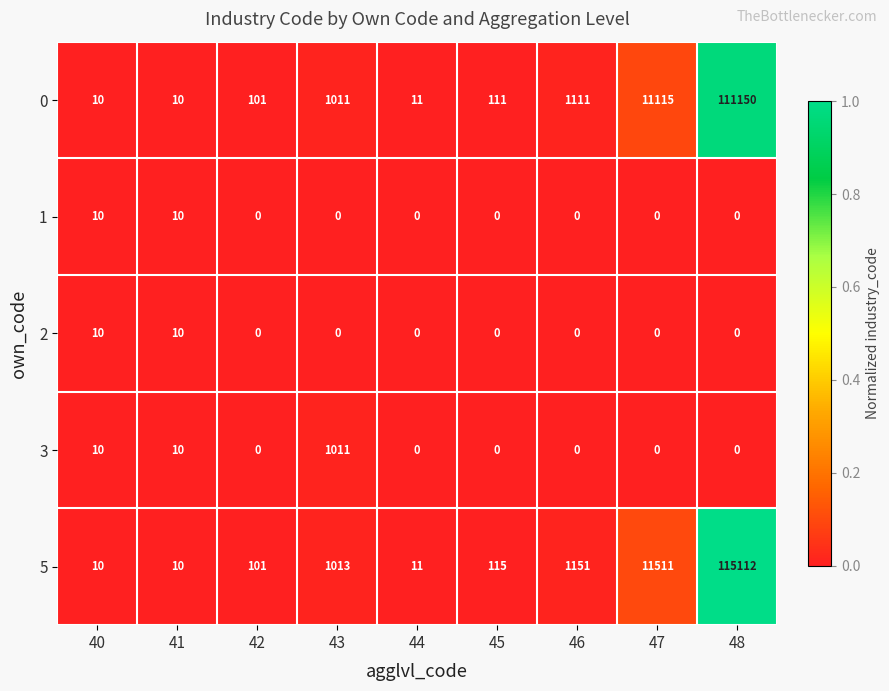

What is the difference between the maximum and second lowest values in the 0 series?

111140